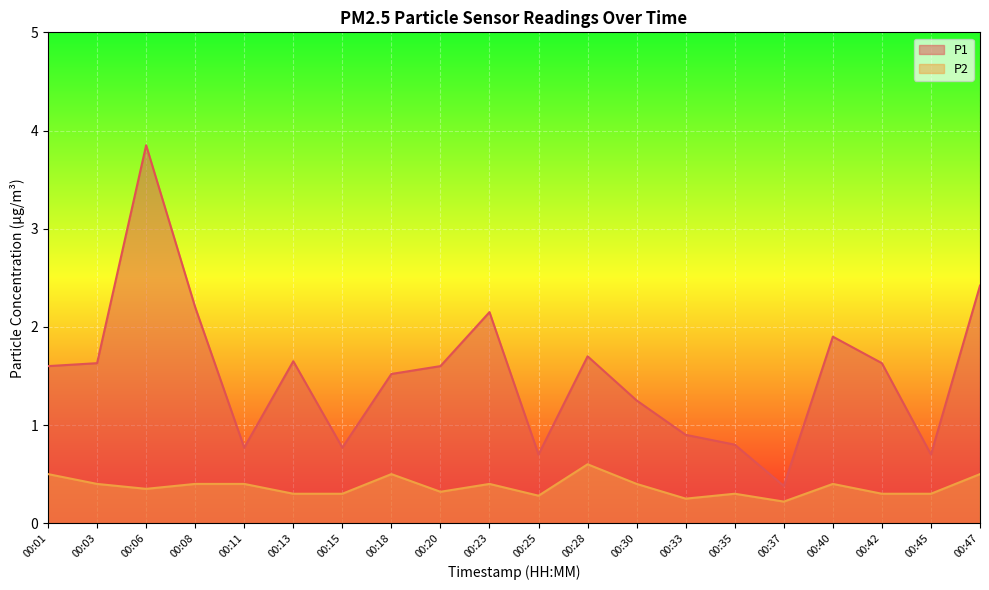

Does the chart display data point markers on the line(s)?

No